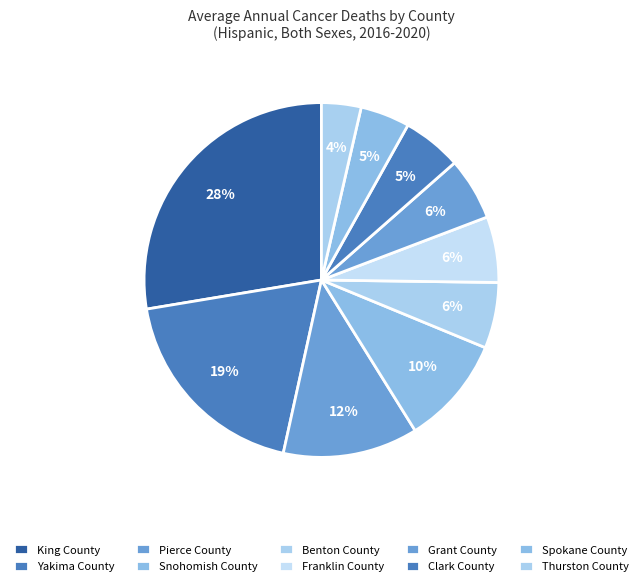

Count the number of slices in the pie.

10